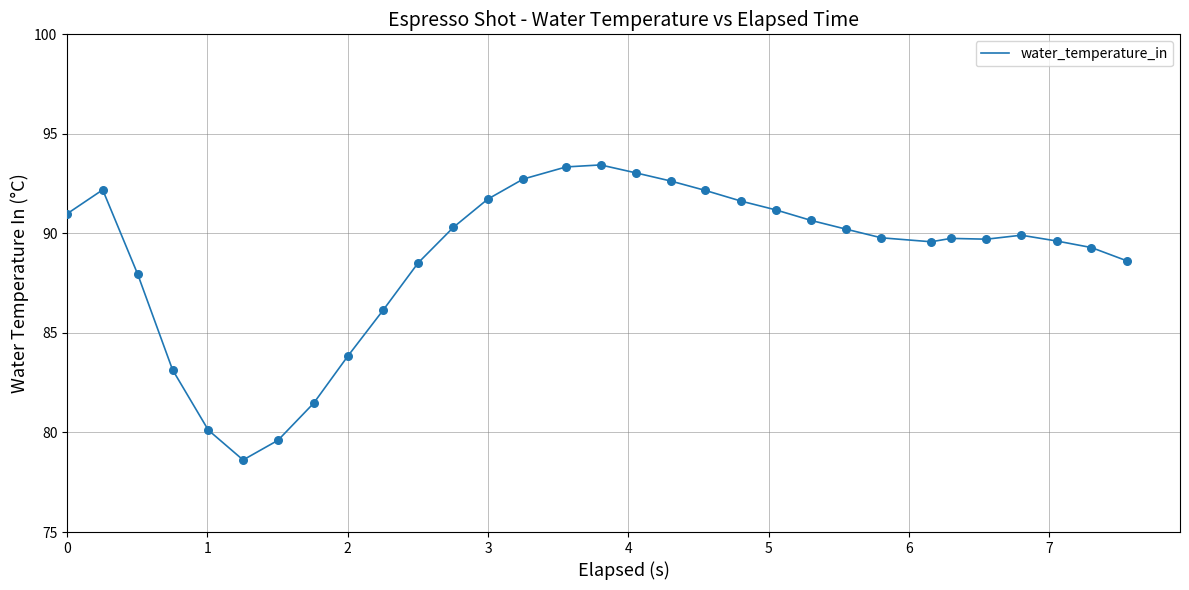

What is the minimum value shown in the chart?

78.6